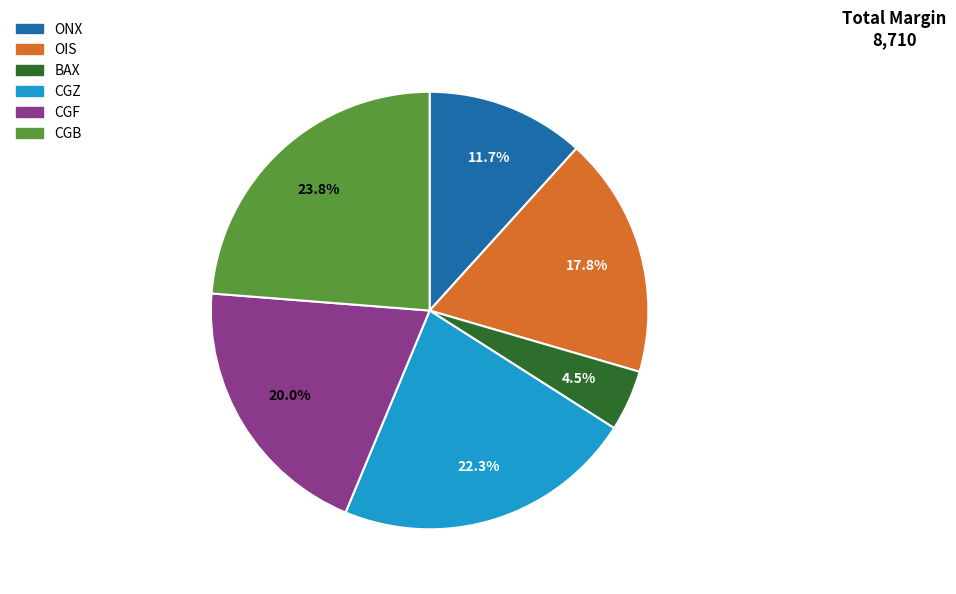

To the nearest percent, what is the difference between the largest and smallest slice percentages?

19%